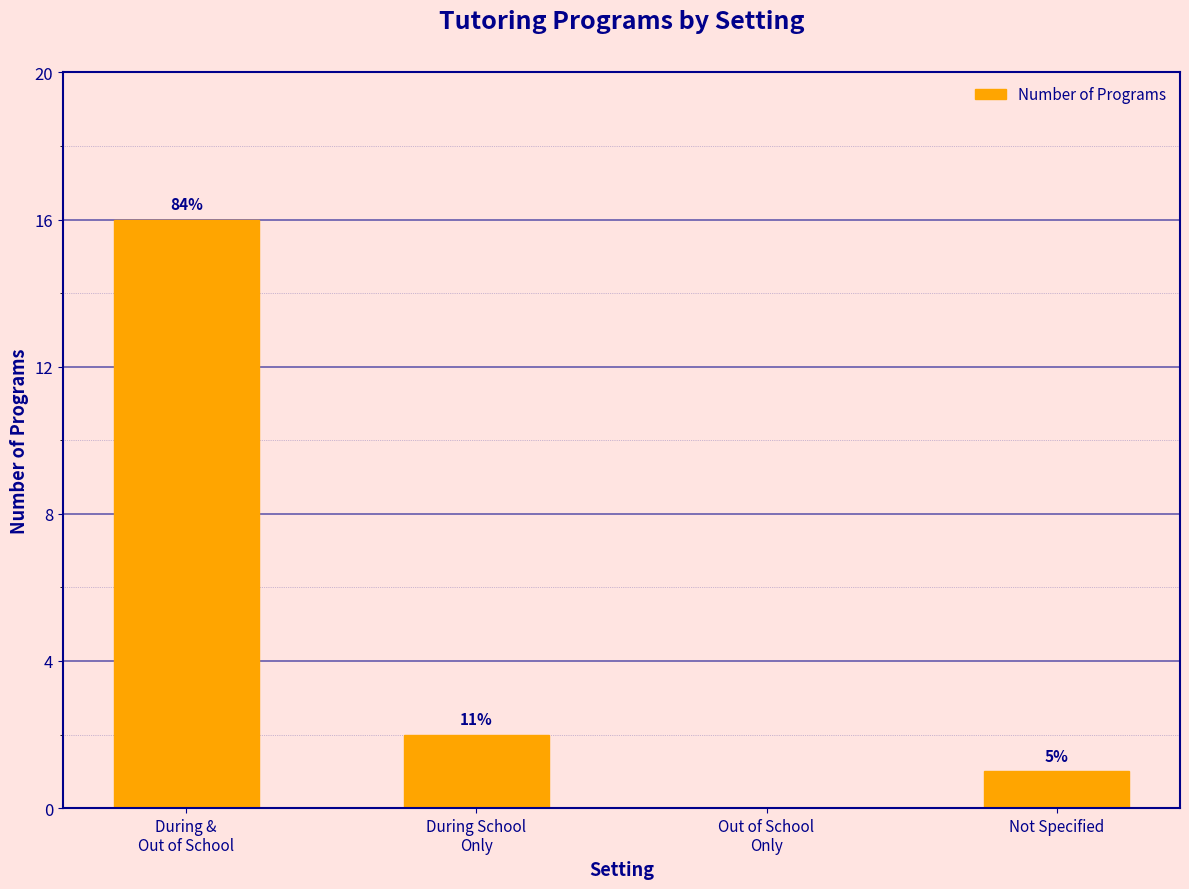

Rank the categories by value from highest to lowest.

During &
Out of School, During School
Only, Not Specified, Out of School
Only